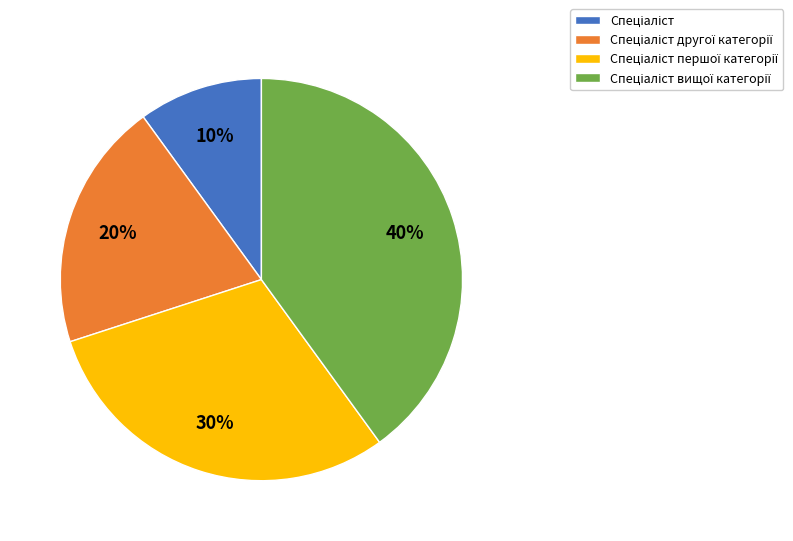

Is there any slice that represents more than half of the pie?

No